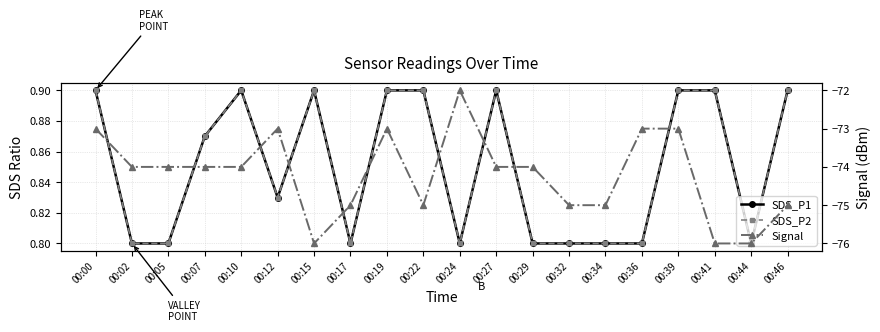

Rank the series by their maximum value, from highest to lowest.

SDS_P1, SDS_P2, Signal